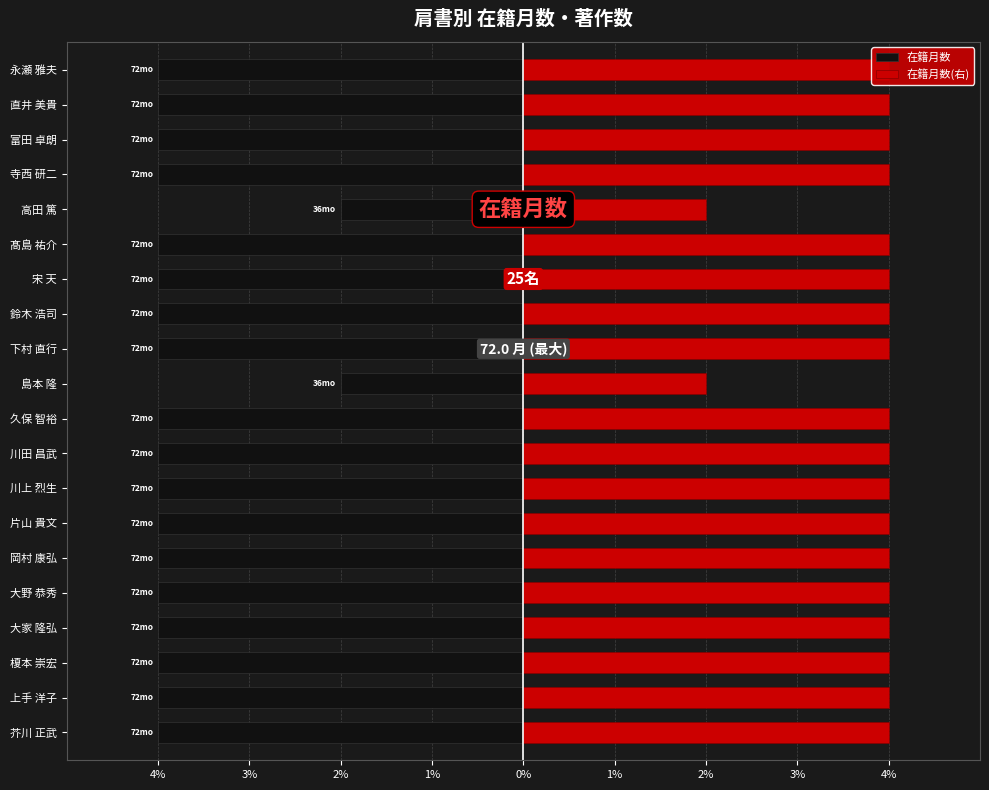

List the series in order of their overall mean, lowest first.

在籍月数, 在籍月数(右)